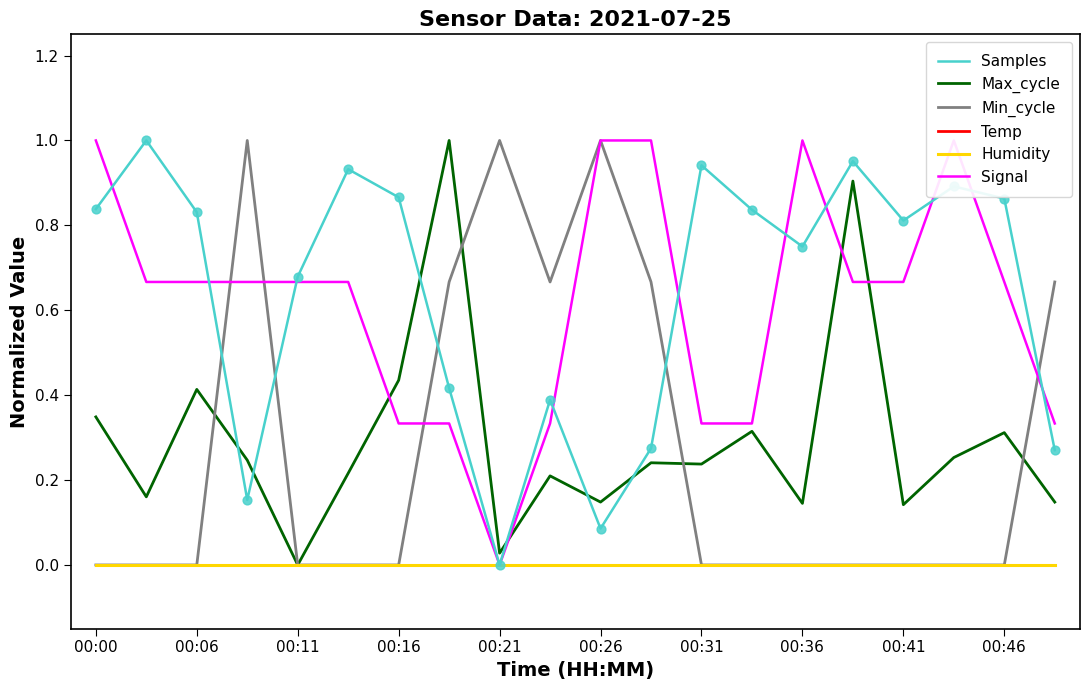

Which series has the largest total across all categories?

Samples